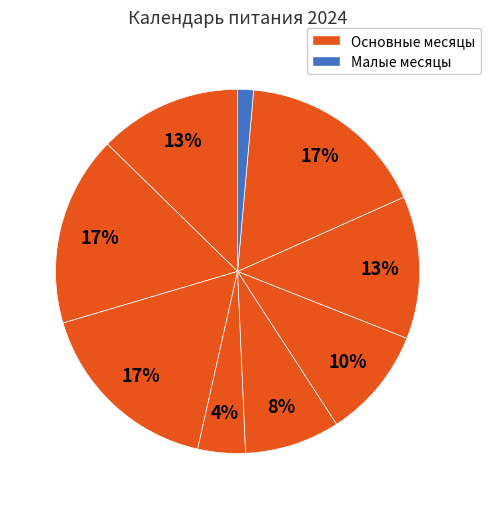

How many segments does this pie chart have?

9